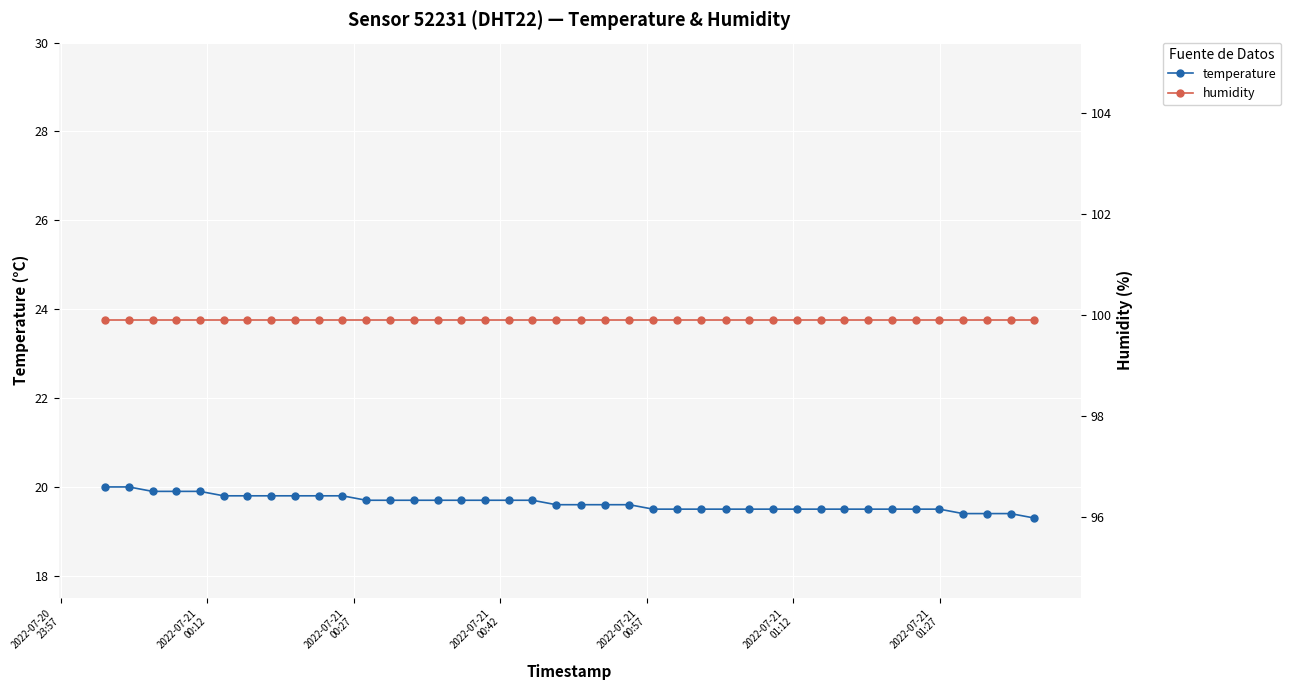

True or false: temperature has more than 0 interior local peaks.

False